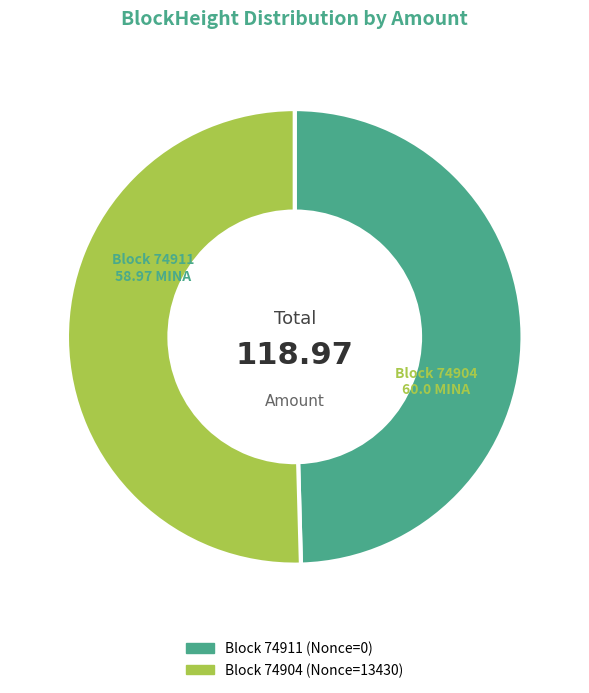

Is there a majority slice in this chart?

Yes